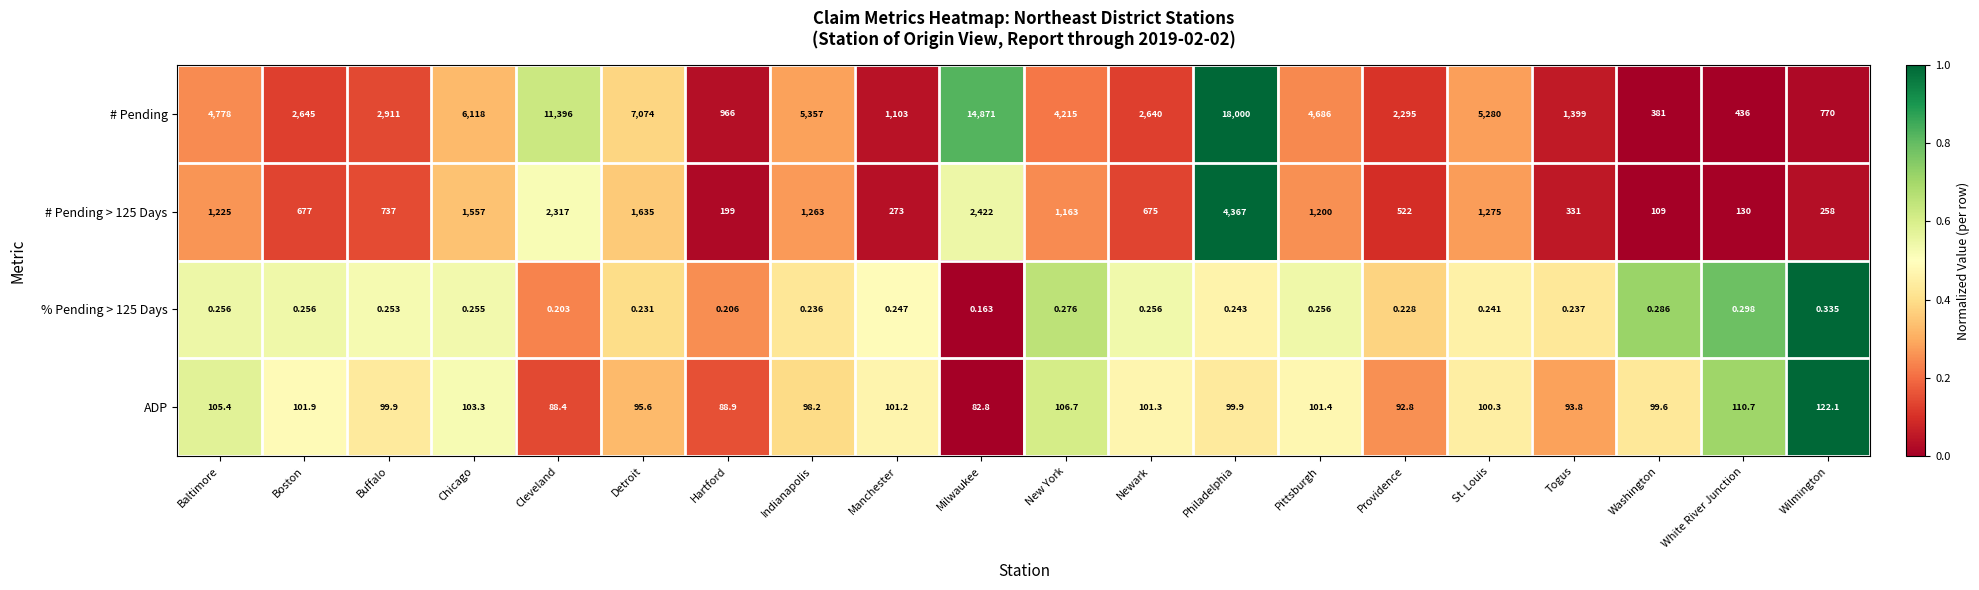

Between Chicago and Indianapolis, which series saw the biggest shift?

# Pending